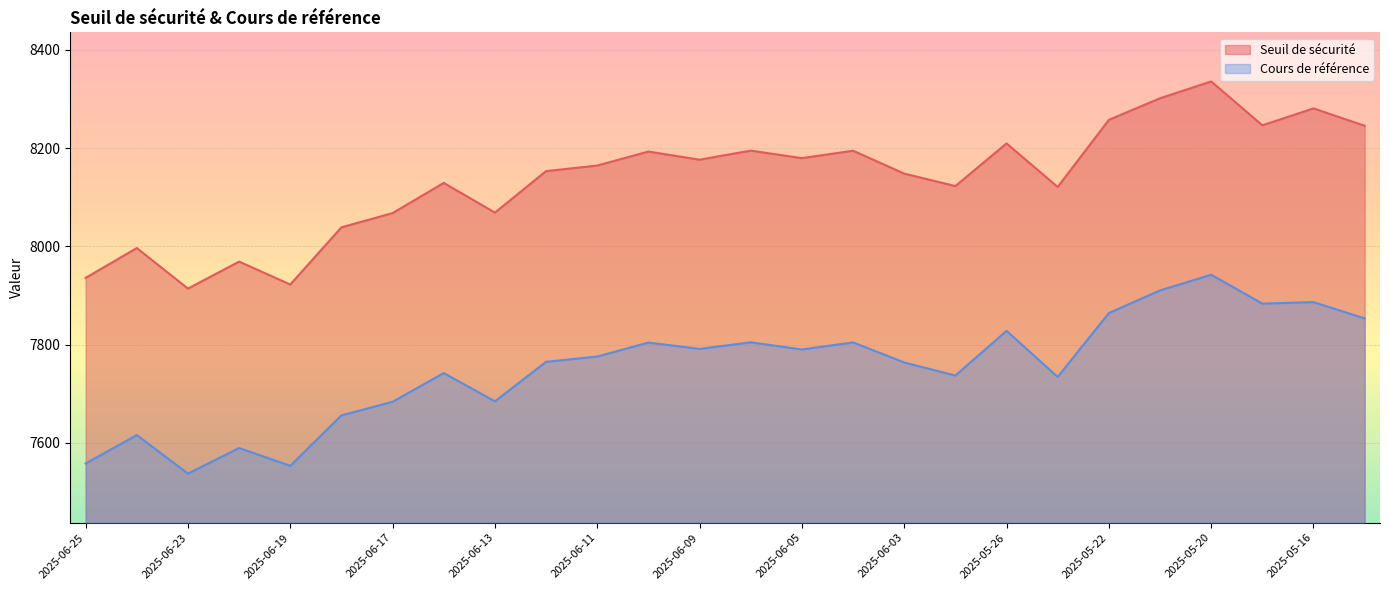

True or false: Cours de référence and Seuil de sécurité intersect in this chart.

False